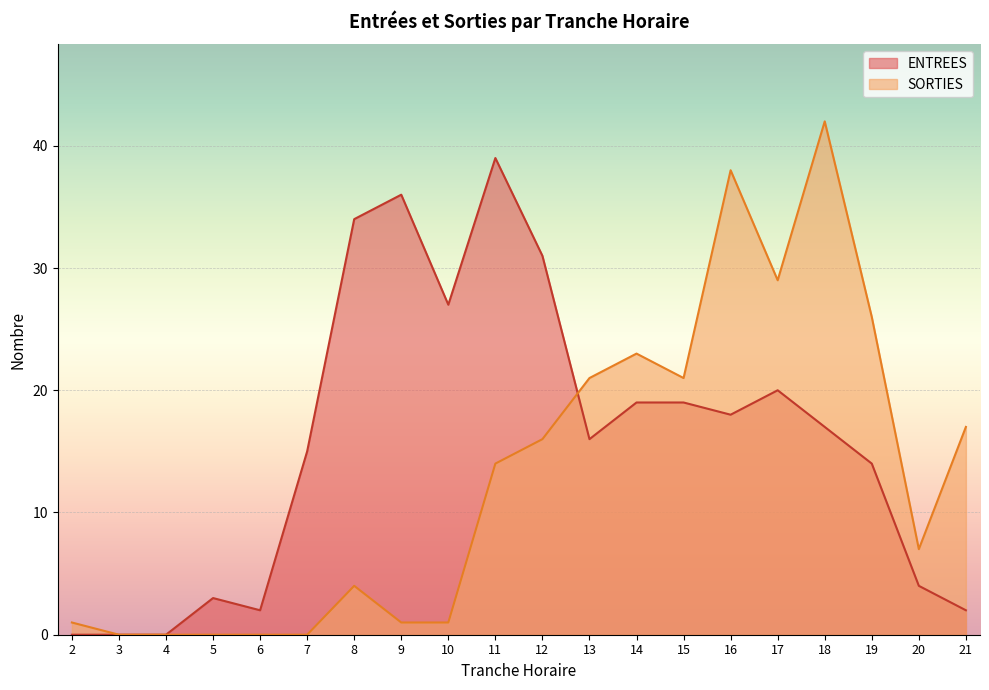

How many values in ENTREES are above zero?

17